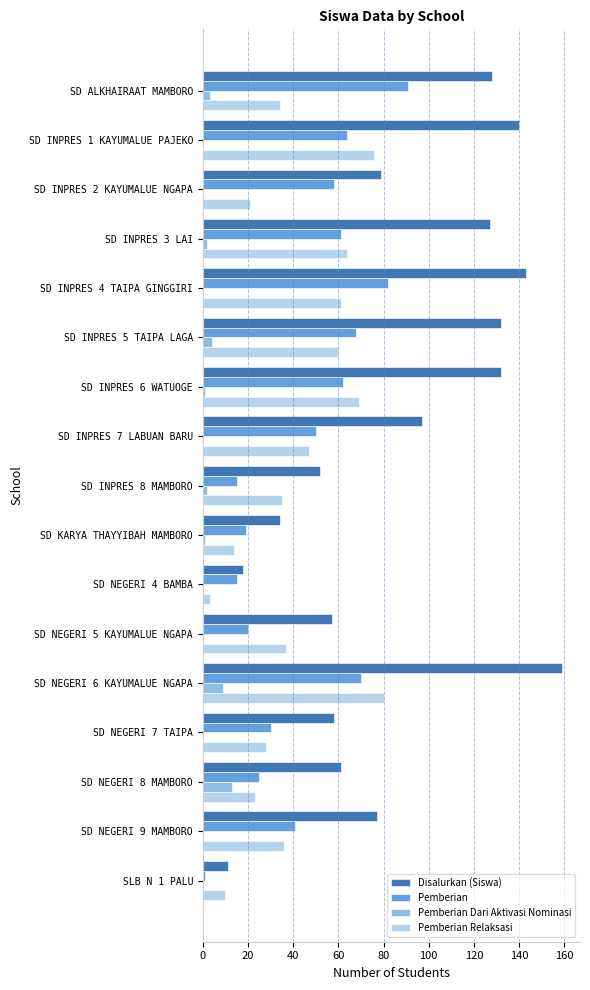

Which label corresponds to the largest value in the chart?

SD NEGERI 6 KAYUMALUE NGAPA